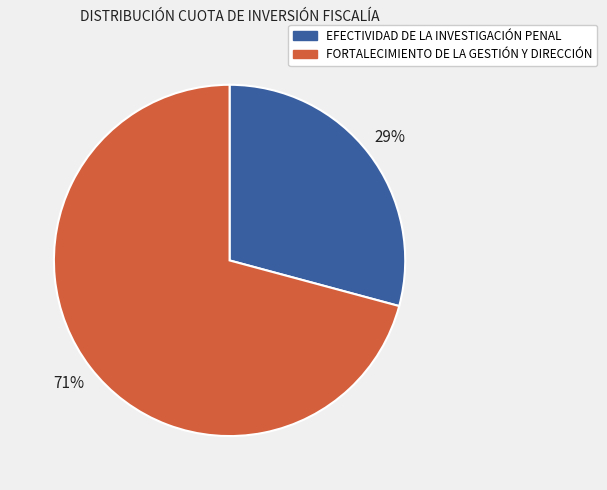

Is it true that FORTALECIMIENTO DE LA GESTIÓN Y DIRECCIÓN is 61% of the pie?

False